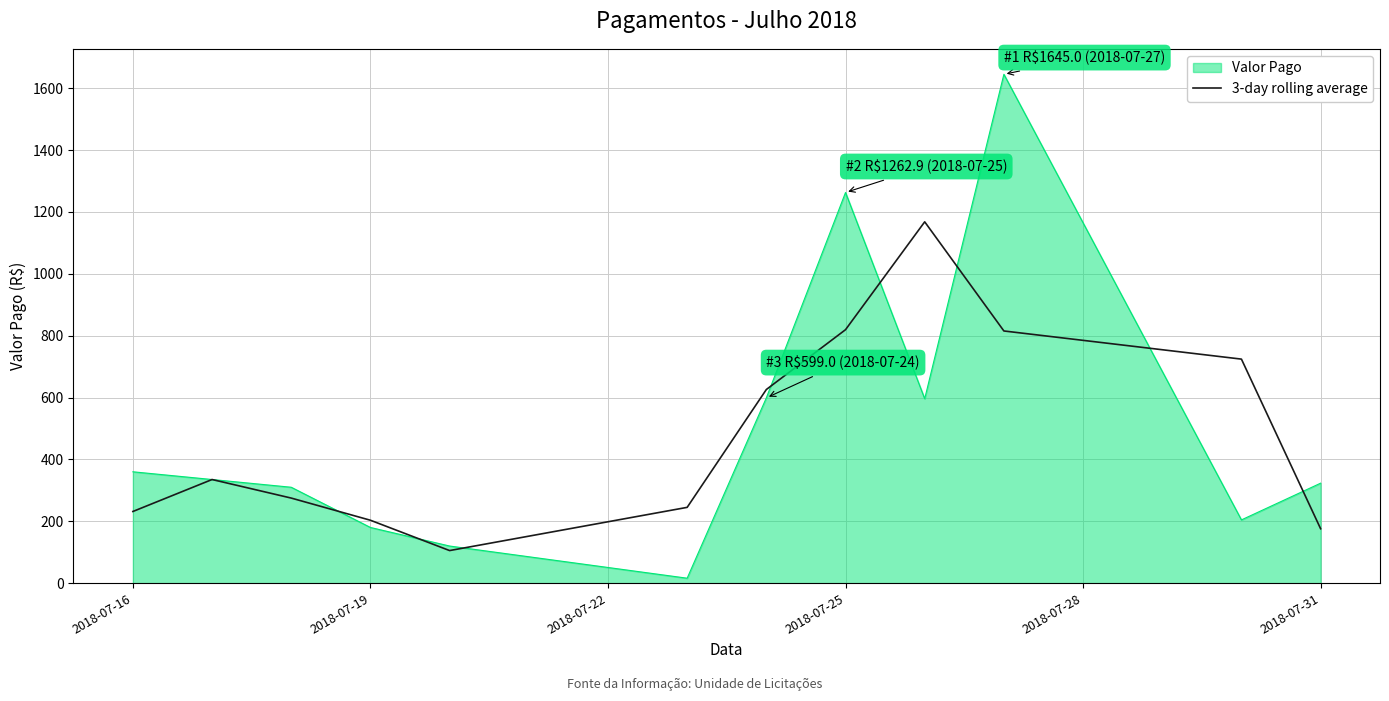

Rank the series by their maximum value, from lowest to highest.

3-day rolling average, Valor Pago